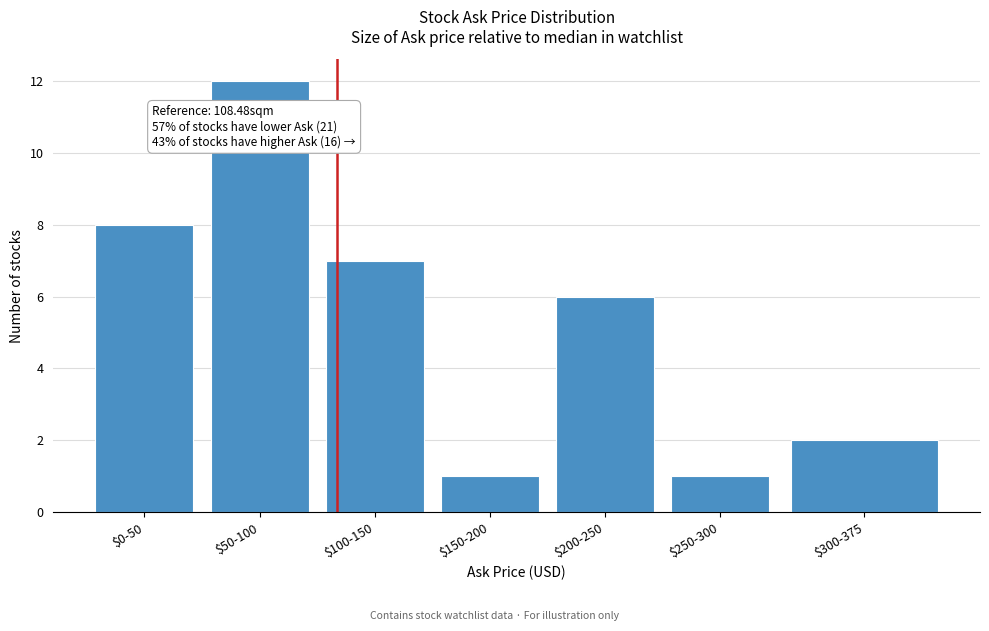

Reading left to right, what are all the values shown in this chart?

8	12	7	1	6	1	2